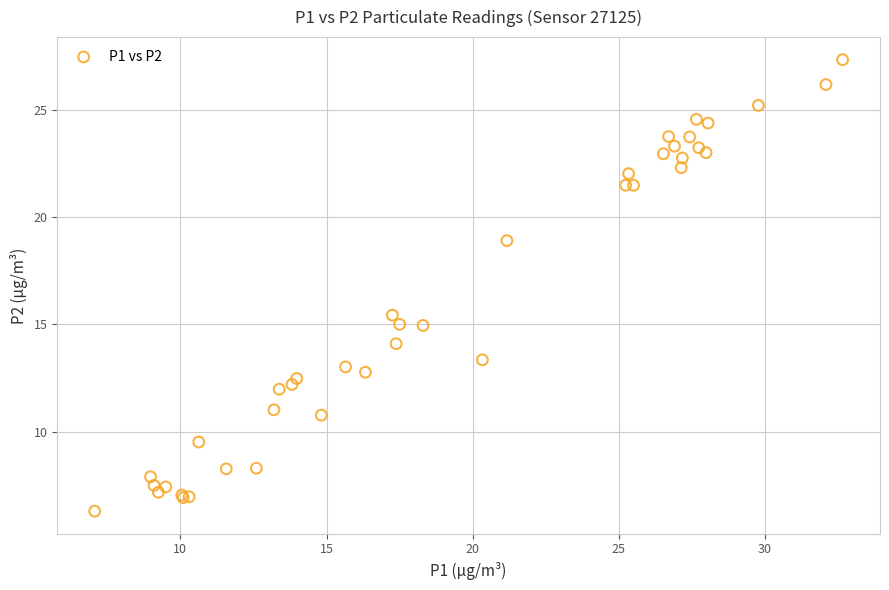

What Y value in the scatter plot is closest to 16?

15.4